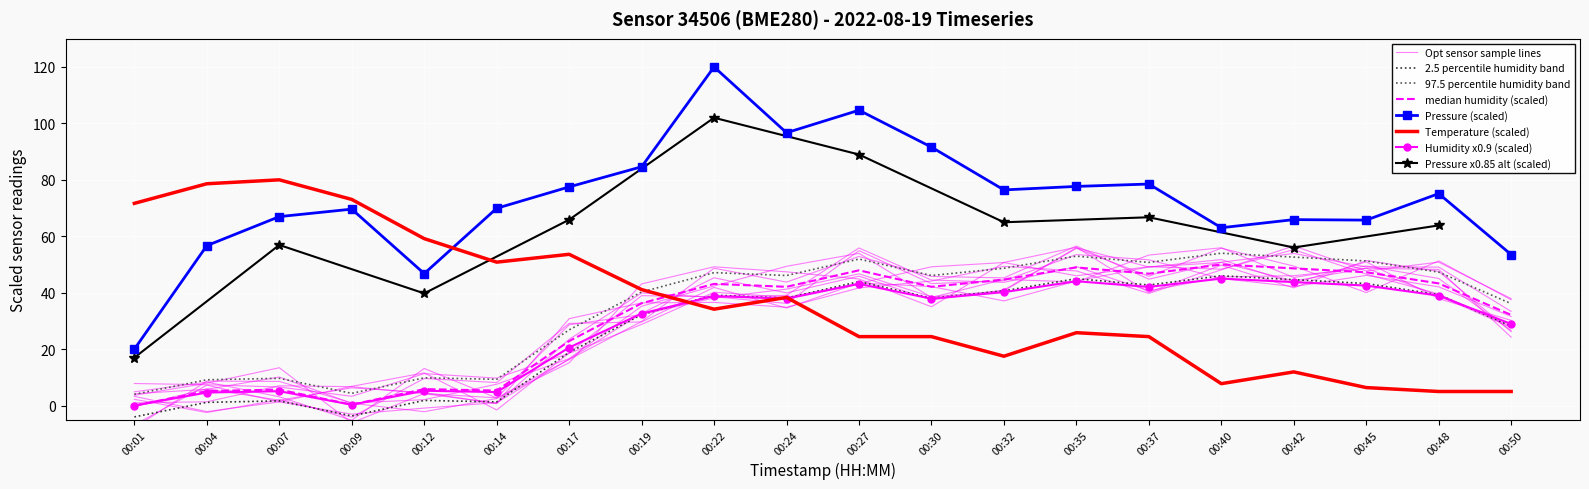

What is the total value across all series at 00:35?

148.5